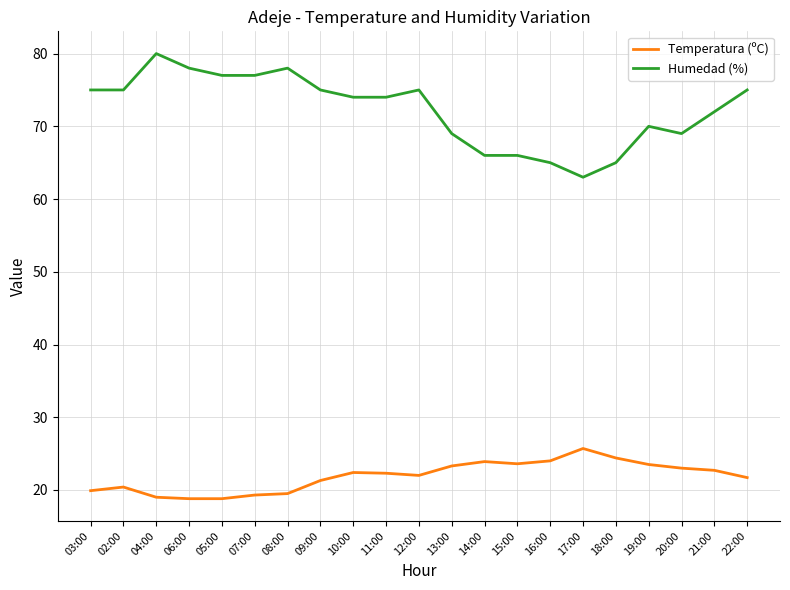

What is the average value of the Temperatura (ºC) series?

21.9